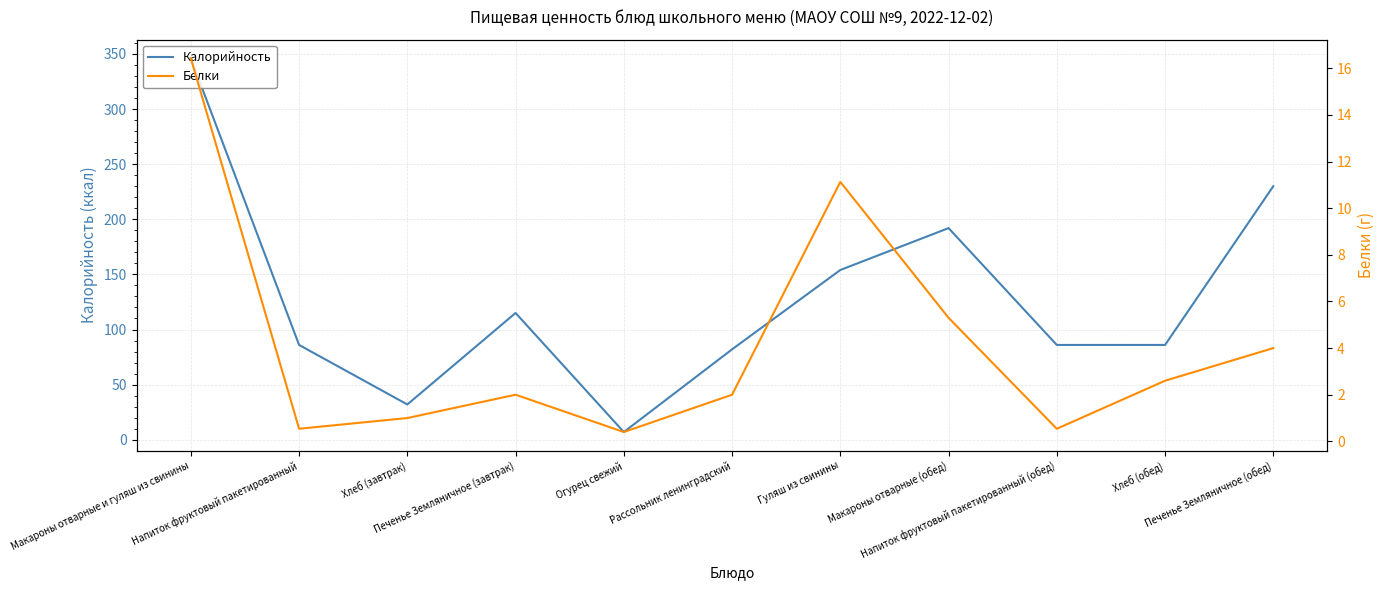

What is the maximum value shown in the chart?

346.0